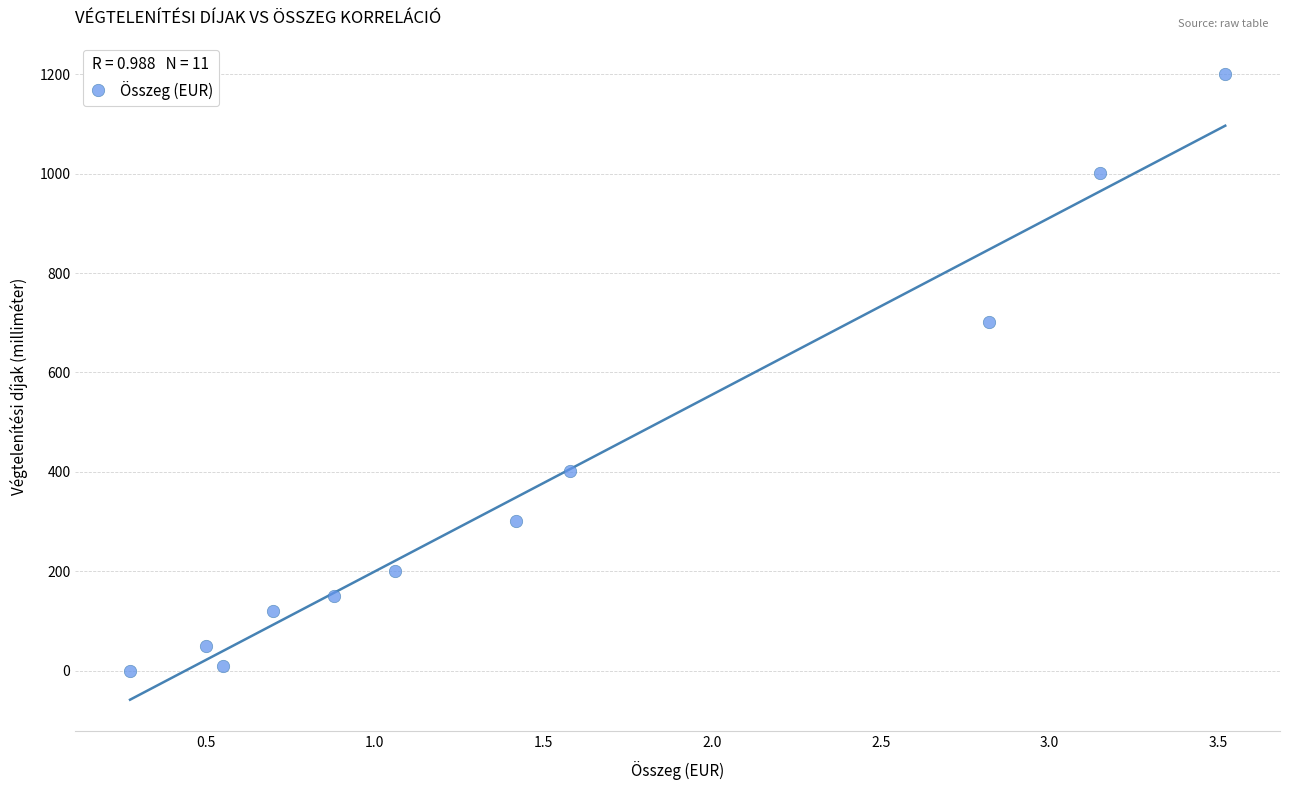

What Y value in the scatter plot is closest to 600?

701